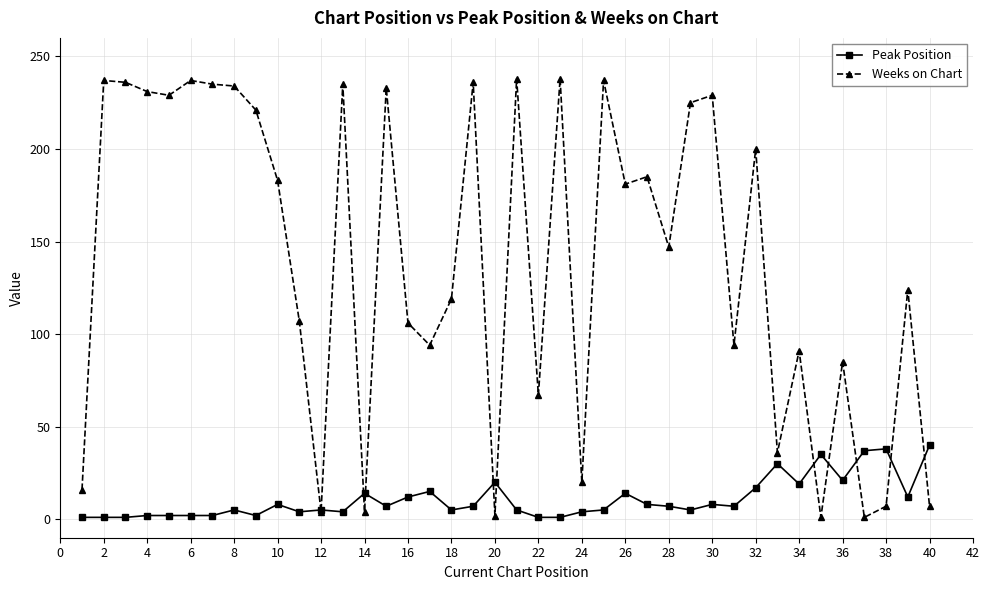

Rank the series by their maximum value, from highest to lowest.

Weeks on Chart, Peak Position